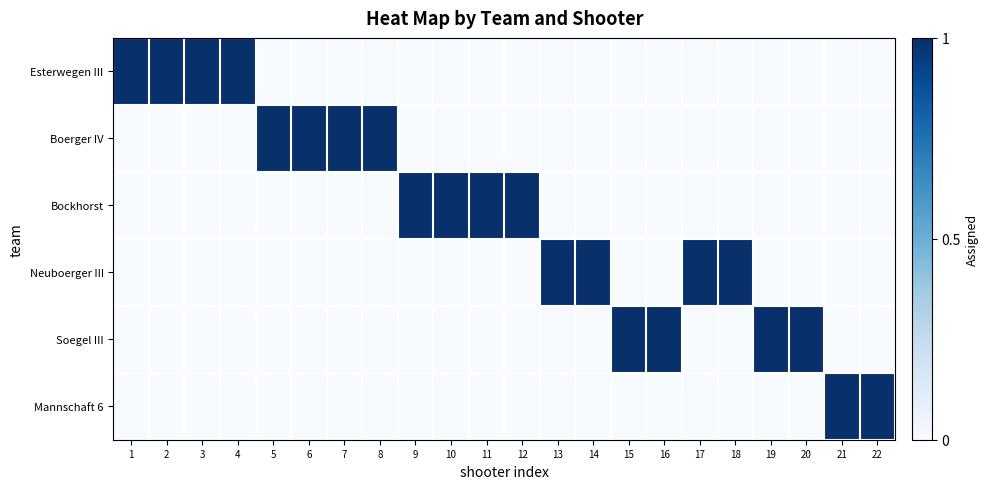

Which series has the largest total across all categories?

Esterwegen III